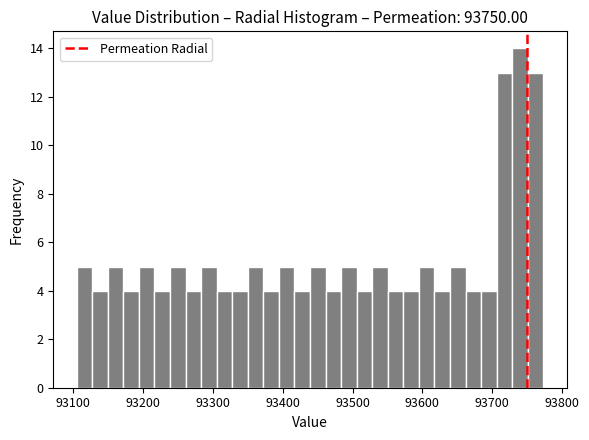

Around what value on the x-axis is the tallest bar? Give the approximate position of its centre, as read against the axis.

93740